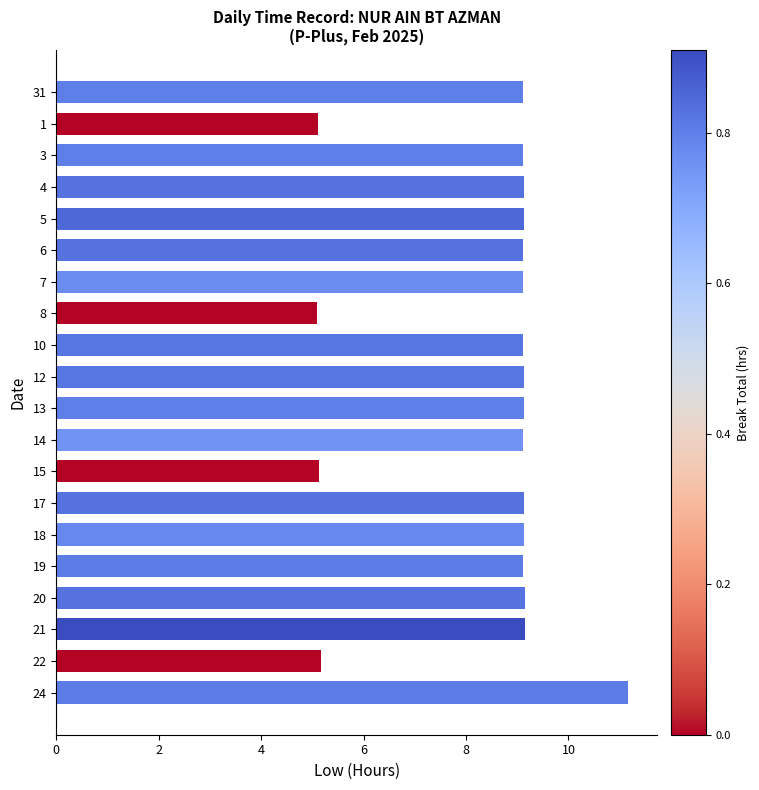

What is the maximum value shown in the chart?

11.2